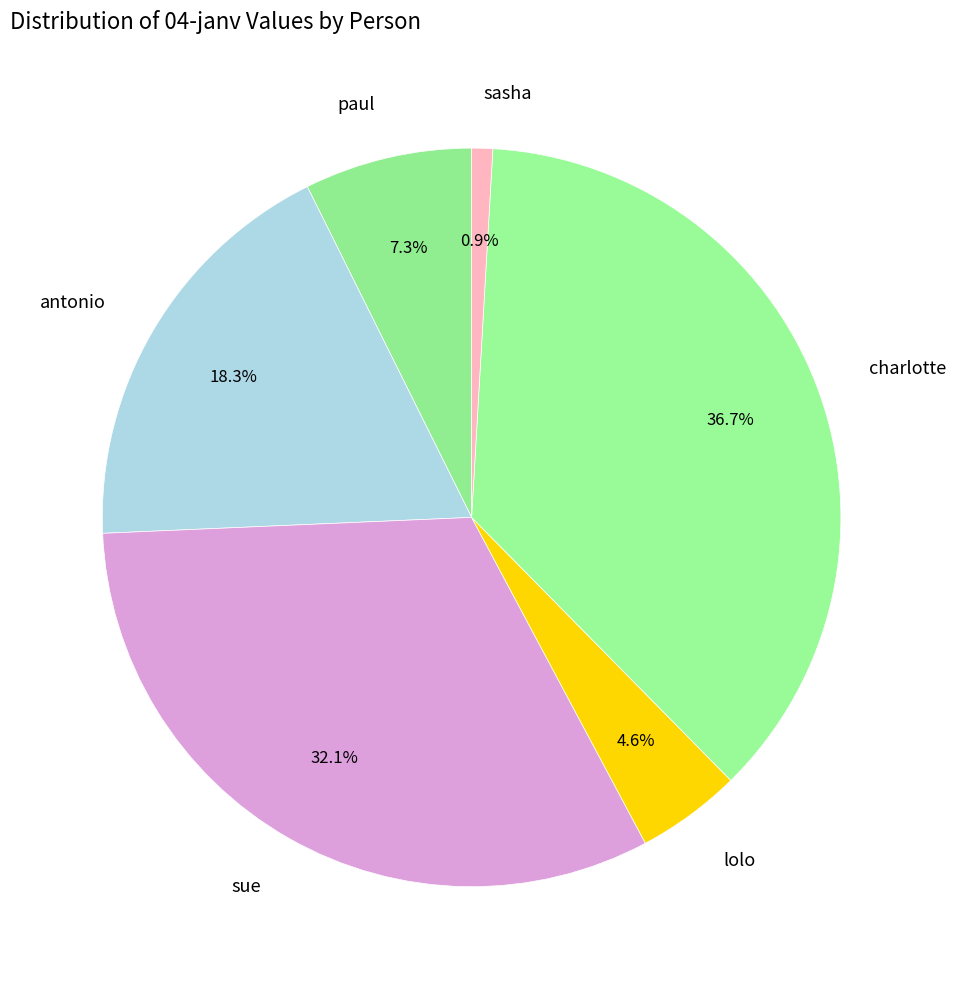

How many segments does this pie chart have?

6